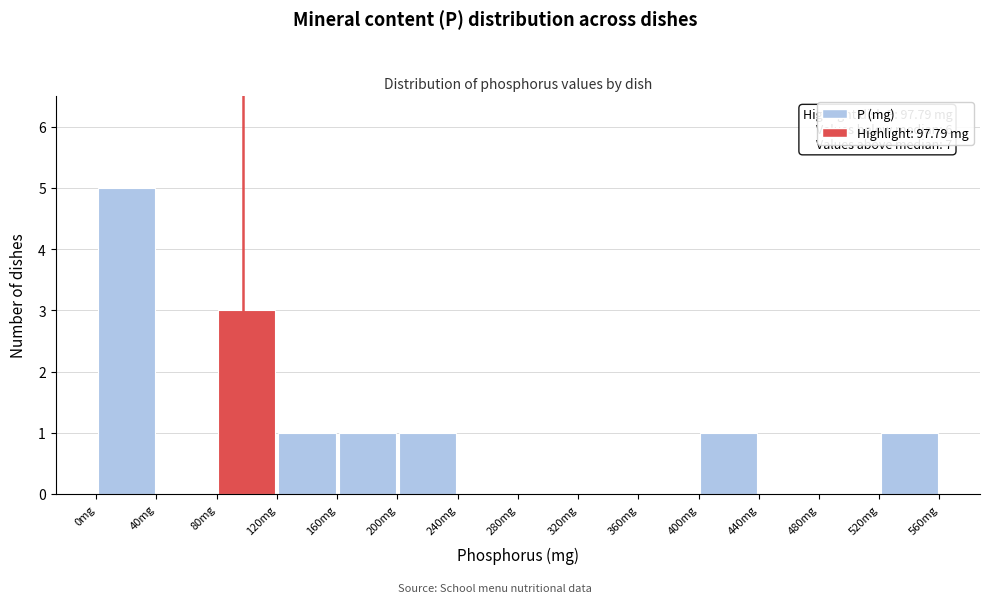

Which range on the x-axis has the tallest bar?

0 to 40